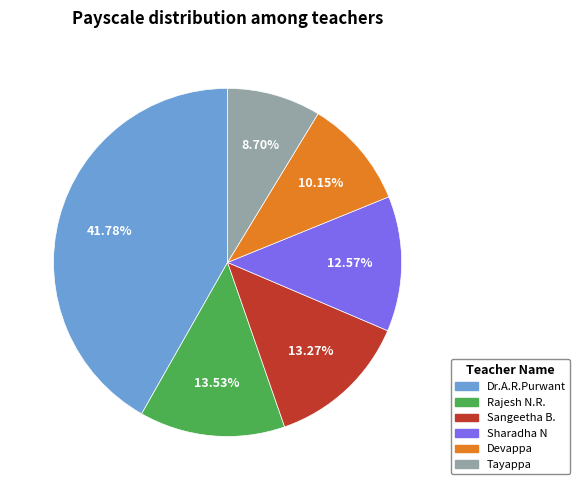

What is the smallest slice in the pie chart?

Tayappa